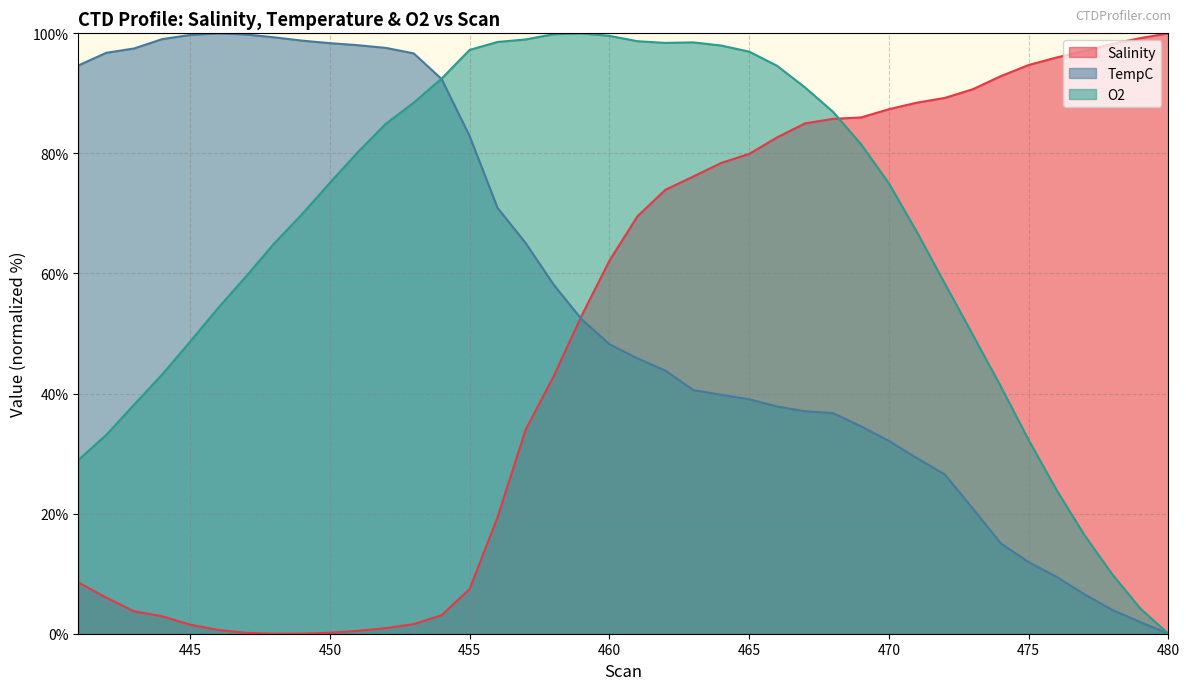

Where is the first local minimum for Salinity?

448